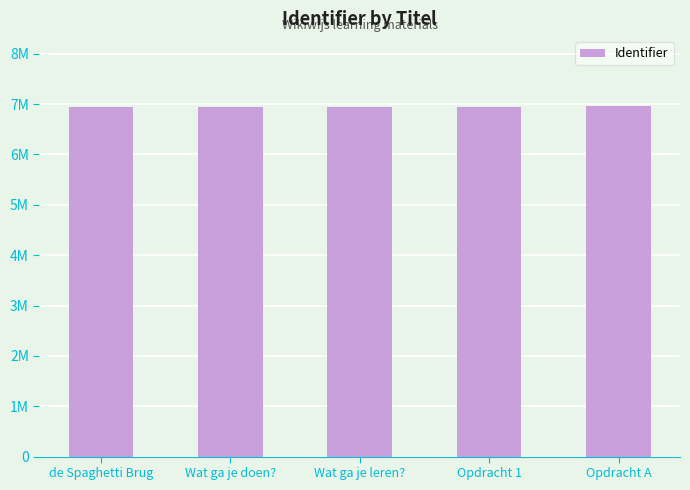

What is the maximum value shown in the chart?

6958911